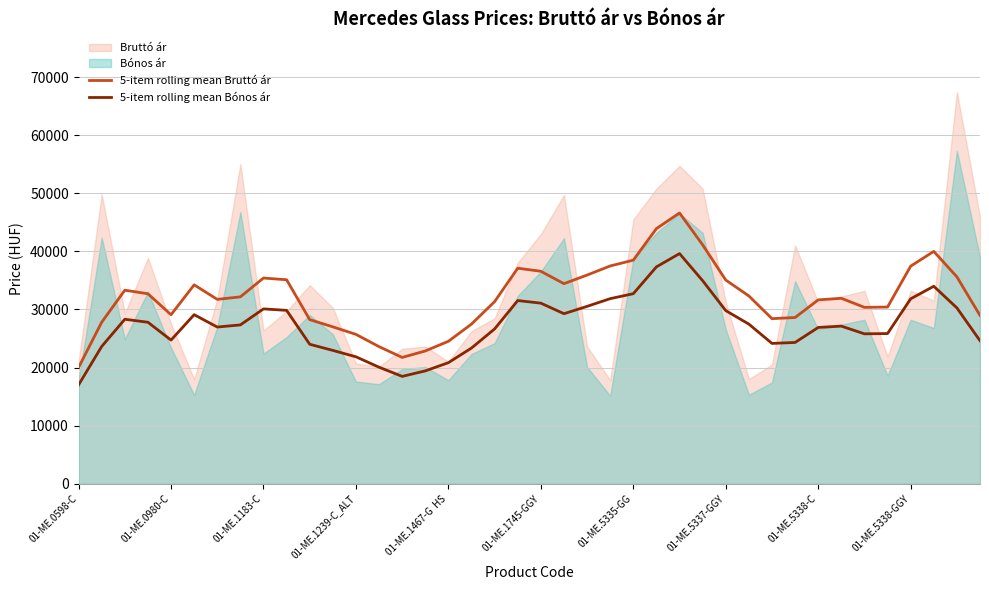

What is the maximum value for 5-item rolling mean Bónos ár?

39616.8